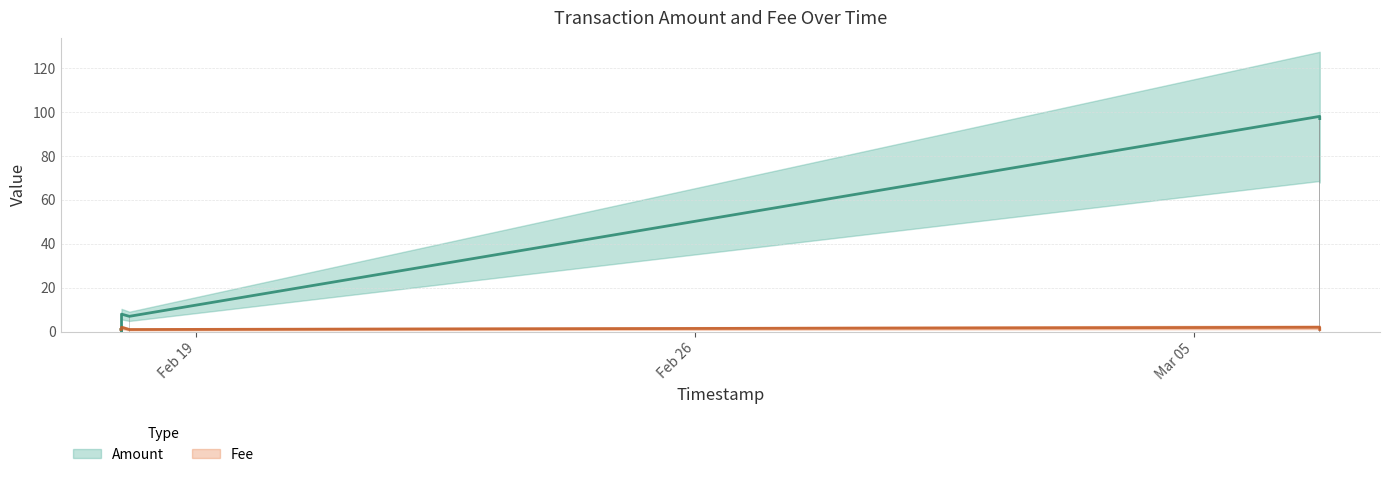

True or false: Amount has a value of 2 at 2018-02-17 22:43:24.

False